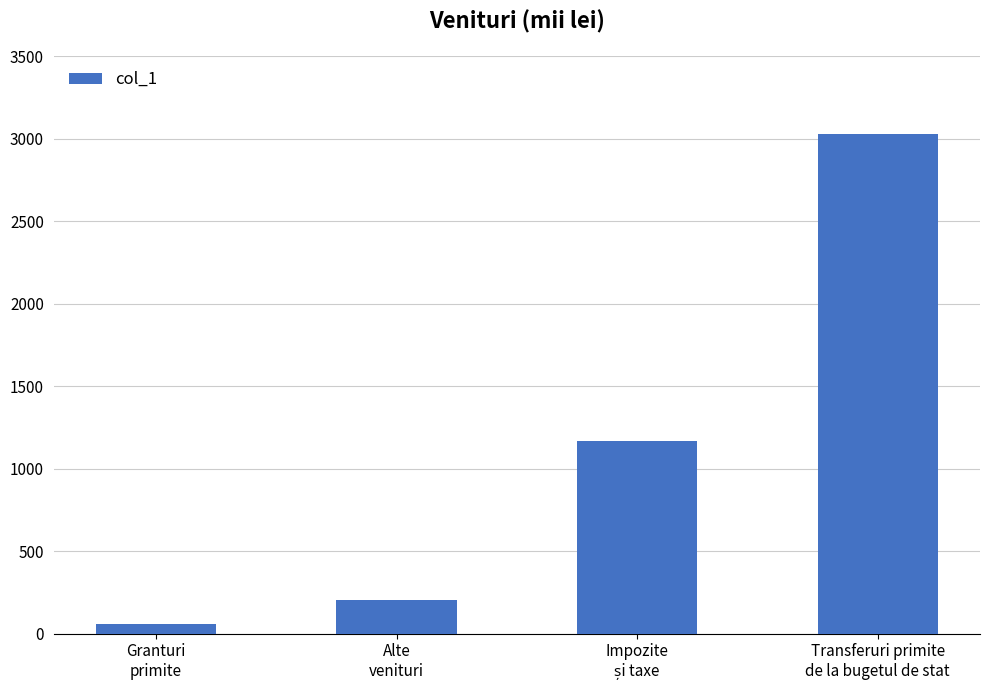

What is the average value?

1115.0